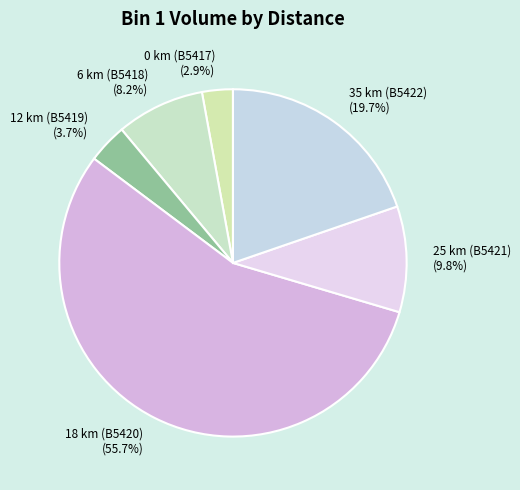

Which slice is the largest?

18 km (B5420)